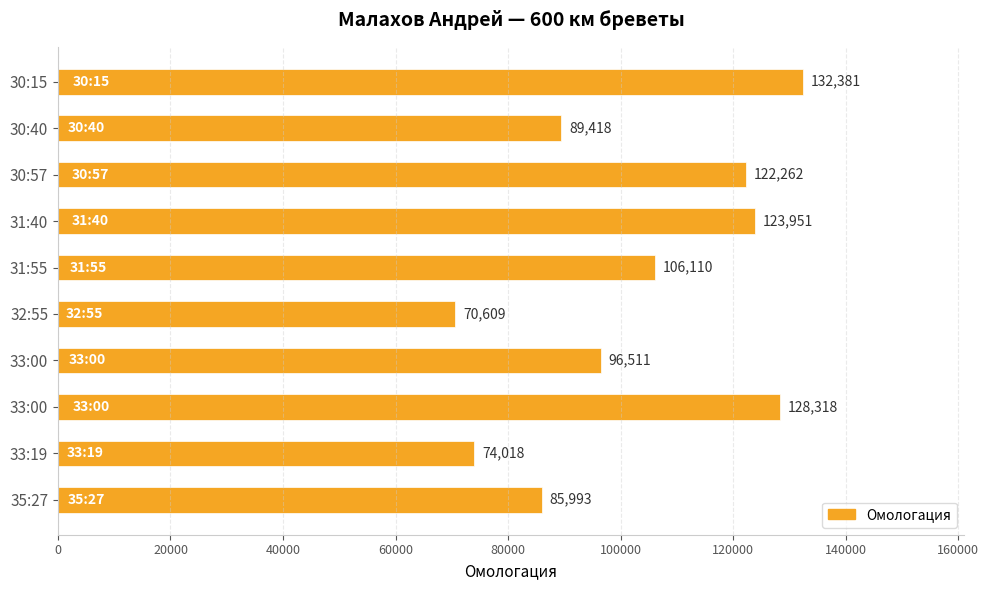

Count the number of data series in this chart.

1